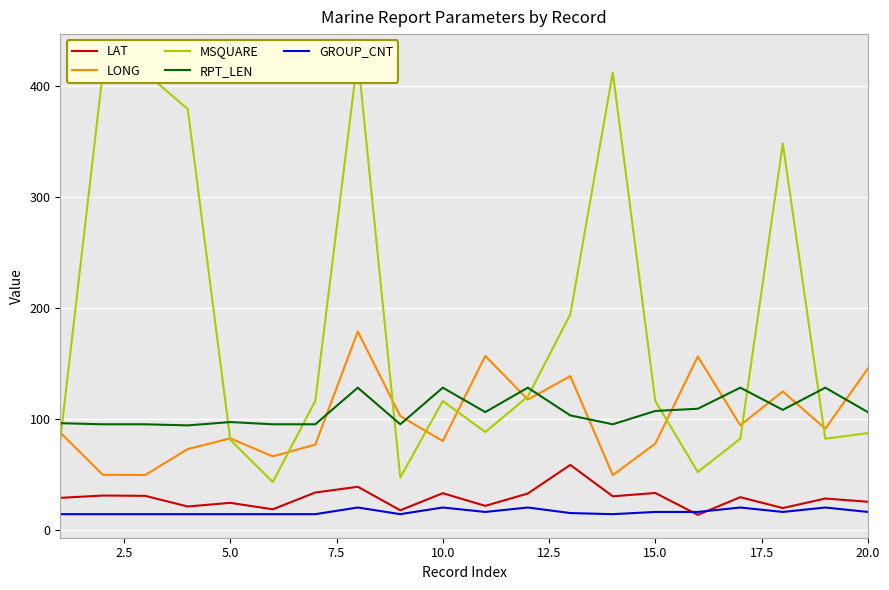

True or false: GROUP_CNT and RPT_LEN intersect in this chart.

False